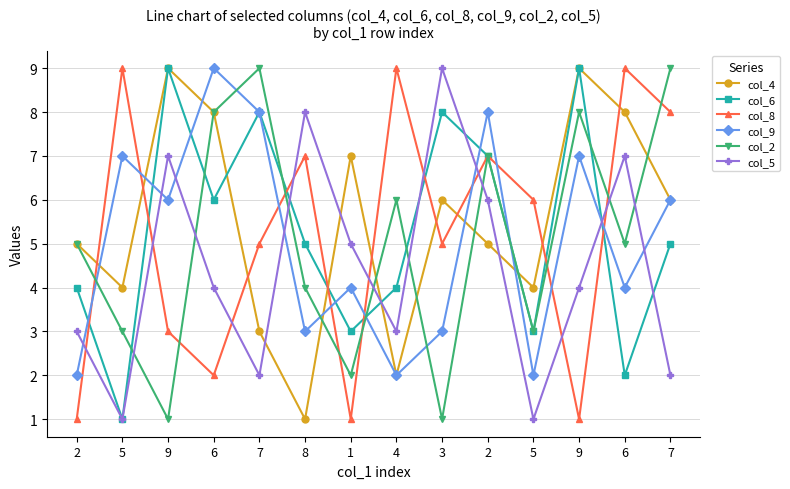

What are all the series names shown in the legend?

col_4, col_6, col_8, col_9, col_2, col_5